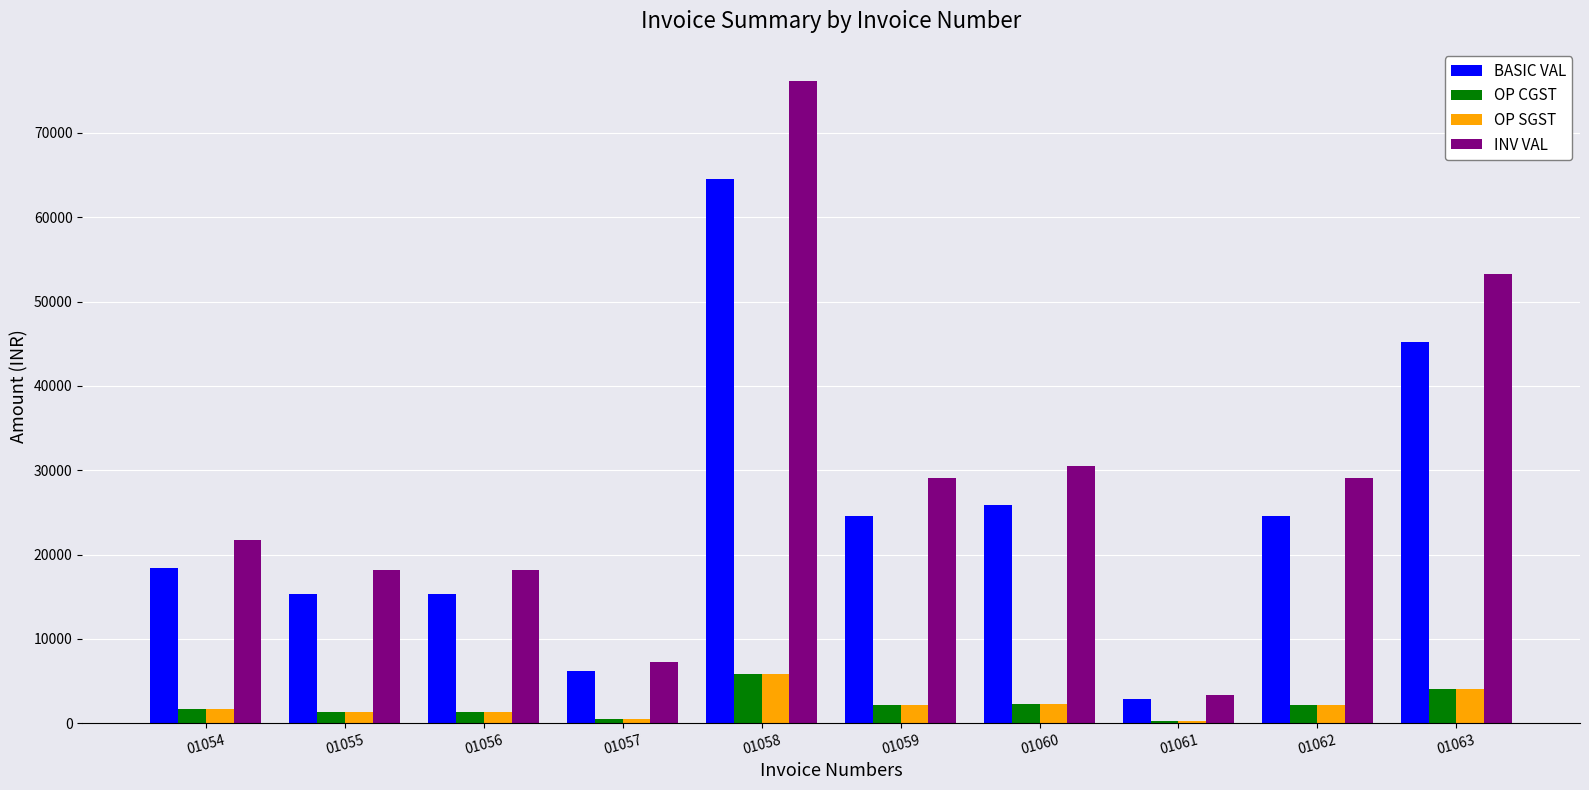

The value of INV VAL at 01058 is 76169.0. True or false?

True